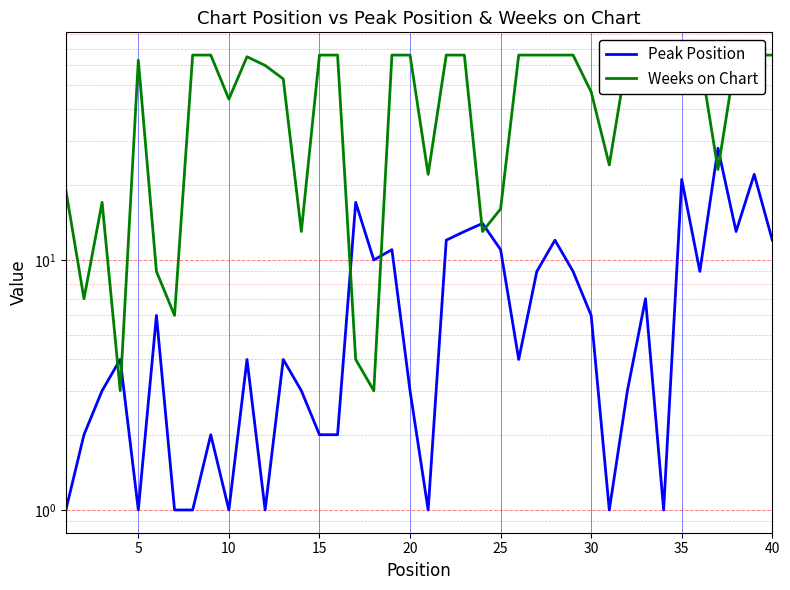

What are all the series names shown in the legend?

Peak Position, Weeks on Chart